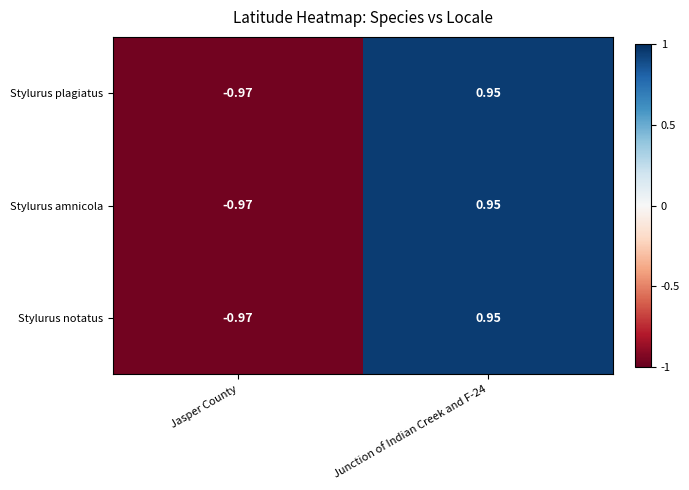

How many values in Stylurus amnicola are below zero?

1